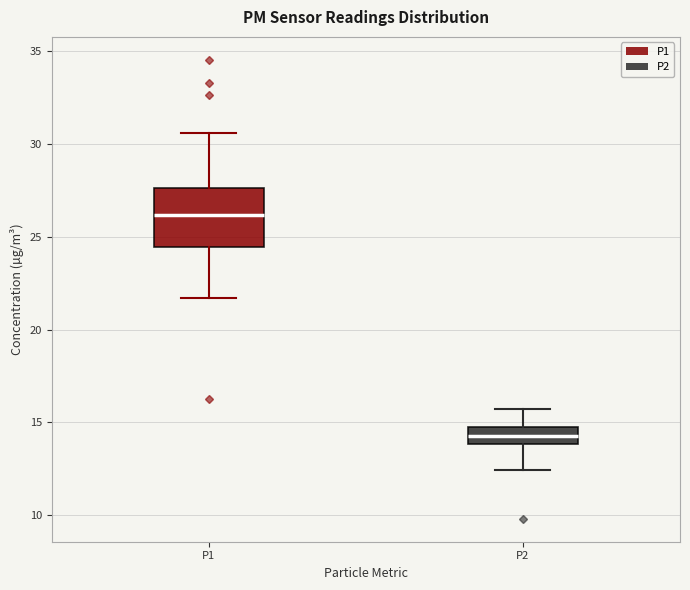

Reading left to right, read every box against the y-axis: the position of its median line, the range the box covers, and the ends of its whiskers. The values are not printed on the chart, so give them approximately, as read against the axis.

P1: median 26.0, box 24.5 to 27.5, whiskers 21.5 to 30.5
P2: median 14.5, box 14.0 to 15.0, whiskers 12.5 to 15.5